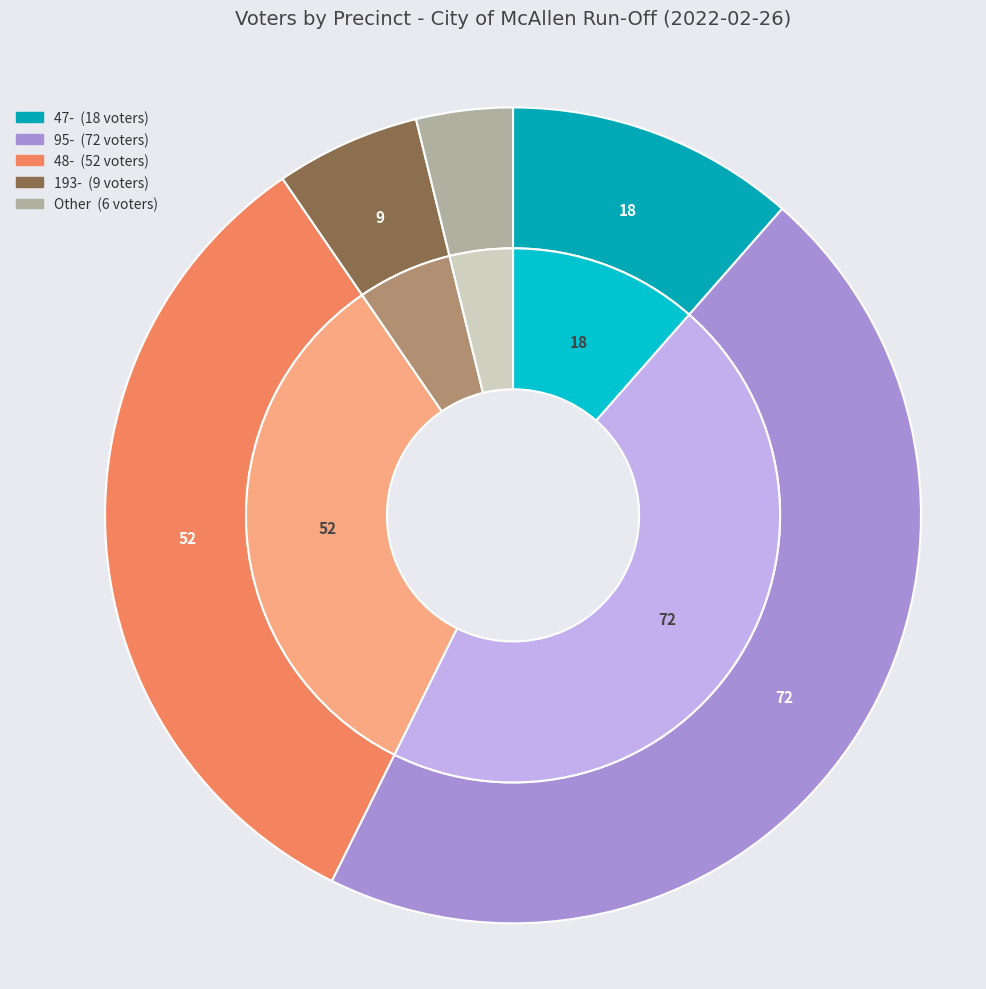

Rank the categories by value from highest to lowest.

95-, 48-, 47-, 193-, Other